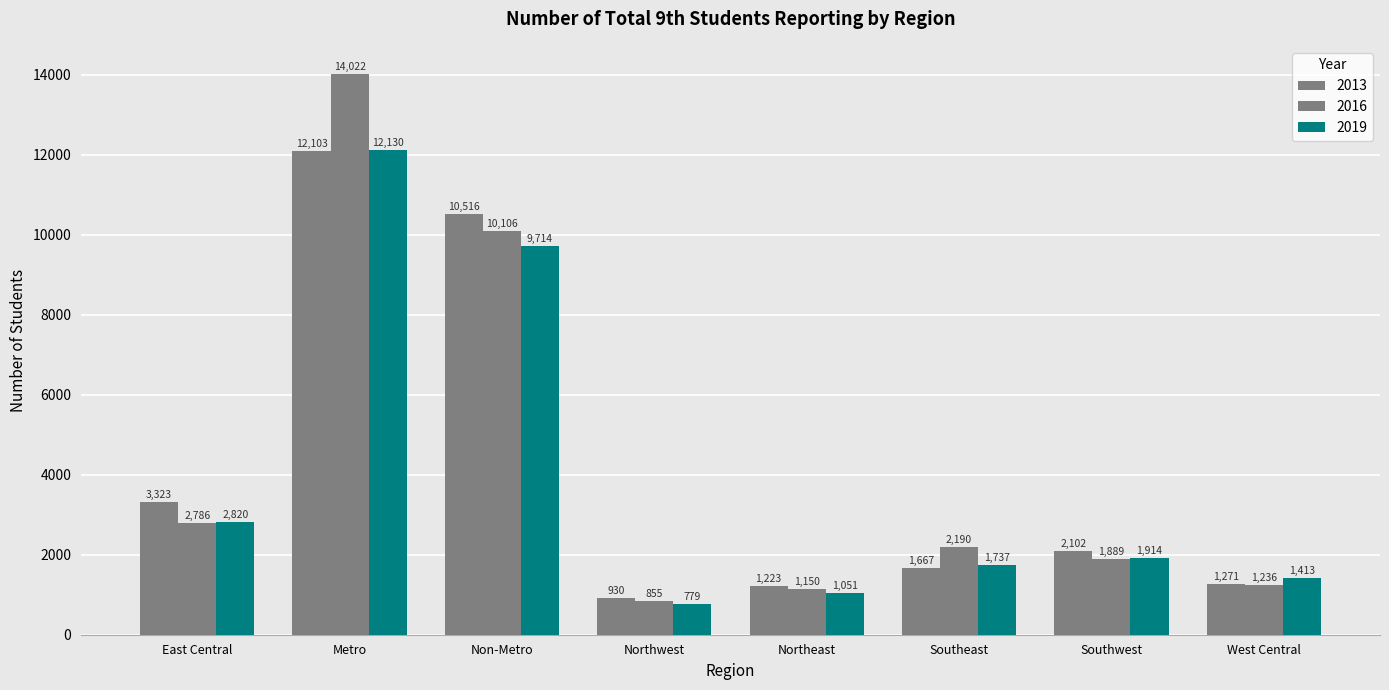

The value of 2013 at Northeast is 738. True or false?

False